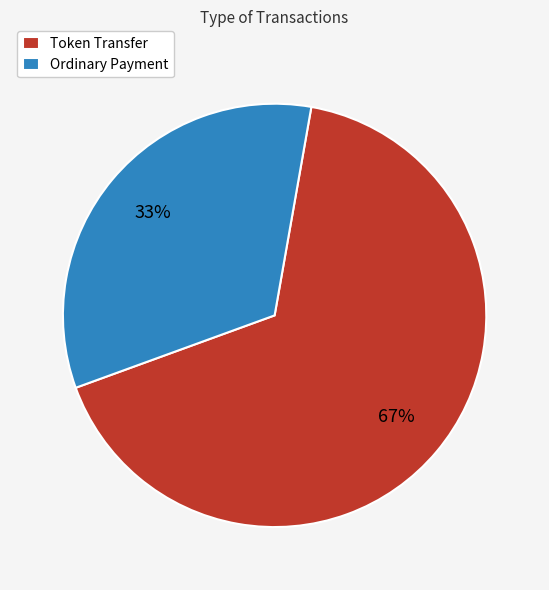

How many slices are in this pie chart?

2